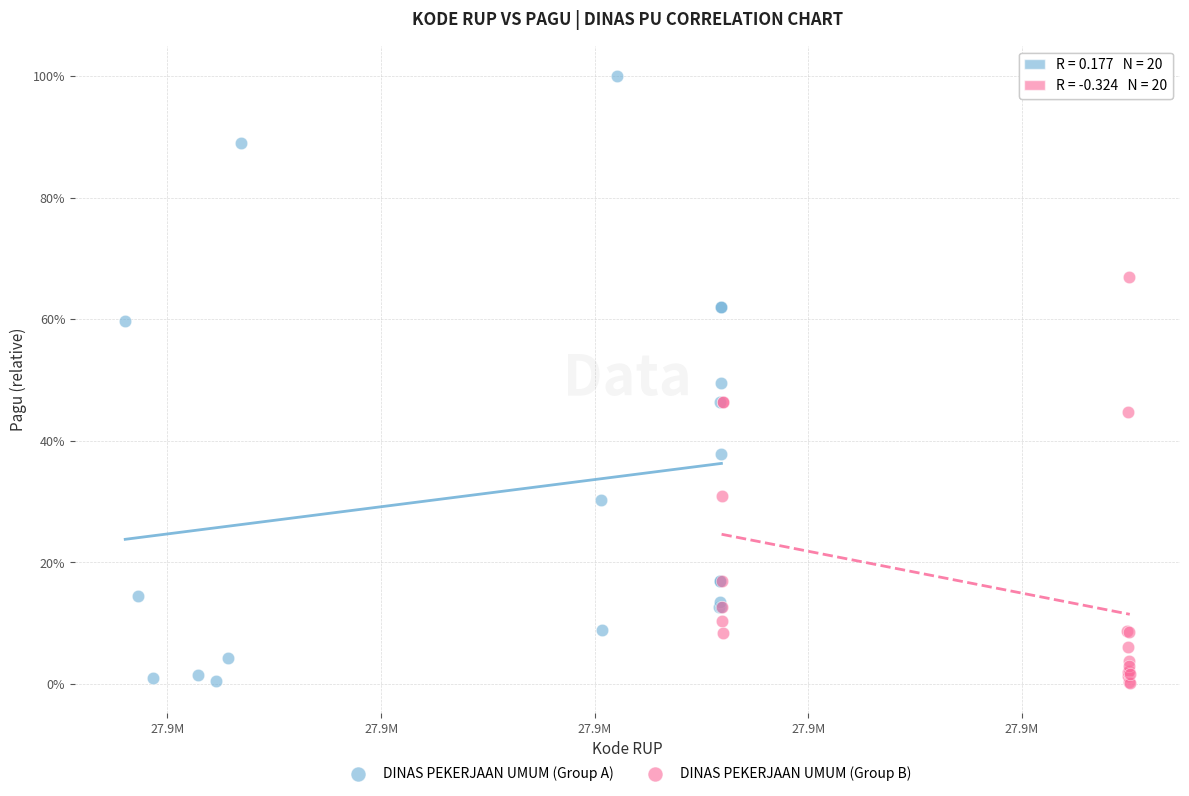

What are all the series names shown in the legend?

DINAS PEKERJAAN UMUM (Group A), DINAS PEKERJAAN UMUM (Group B)